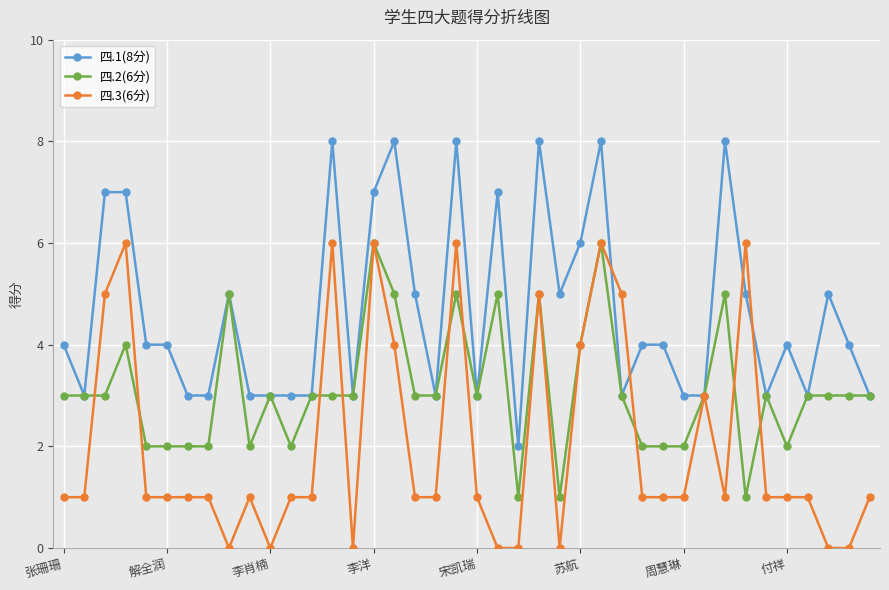

What is the greatest value displayed?

8